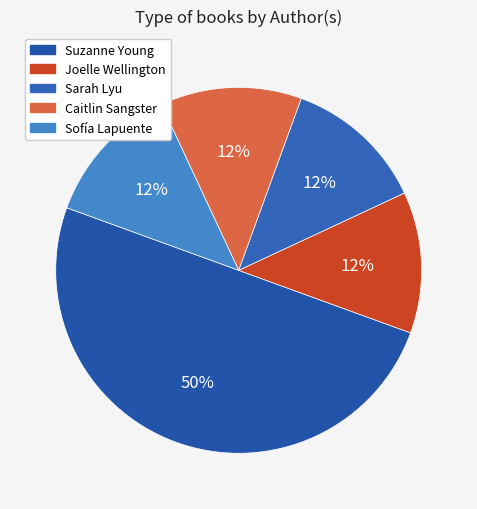

How many slices are in this pie chart?

5